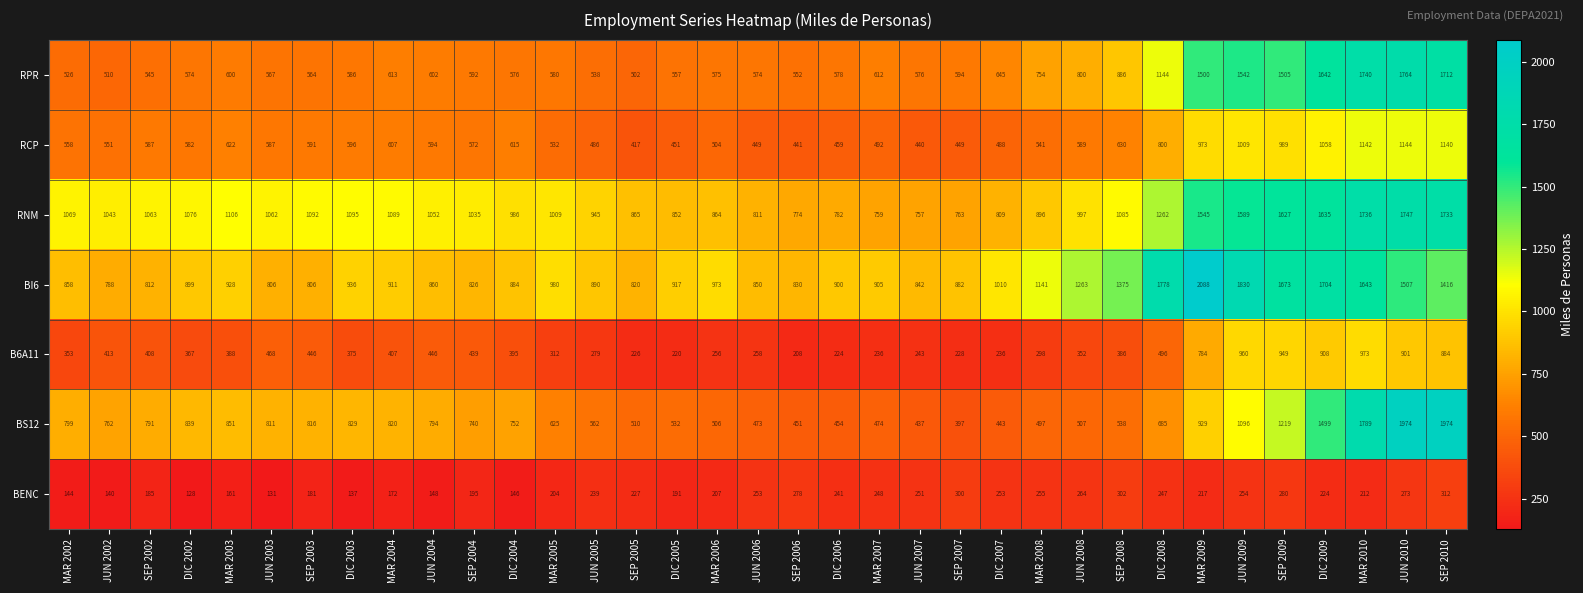

Rank the series by their maximum value, from lowest to highest.

BENC, B6A11, RCP, RNM, RPR, BS12, BI6